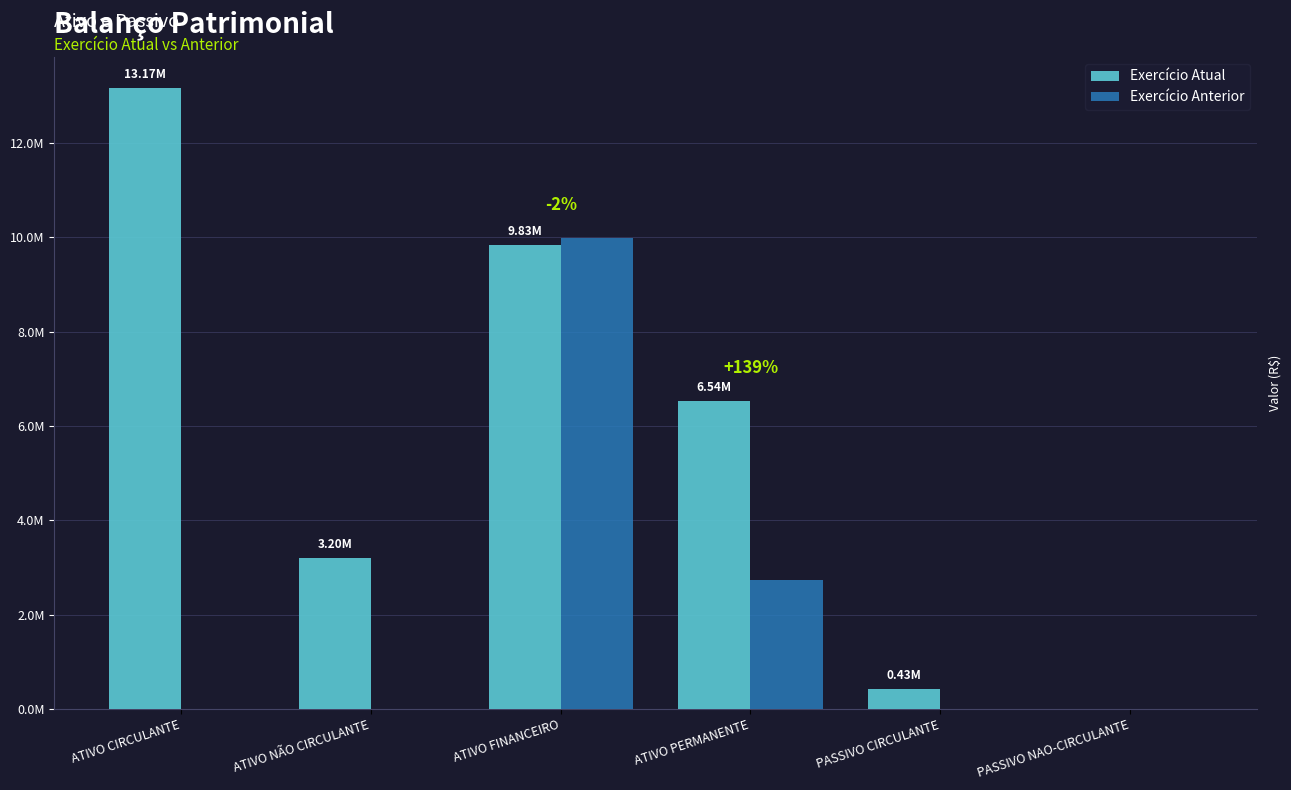

What are all the series names shown in the legend?

Exercício Atual, Exercício Anterior